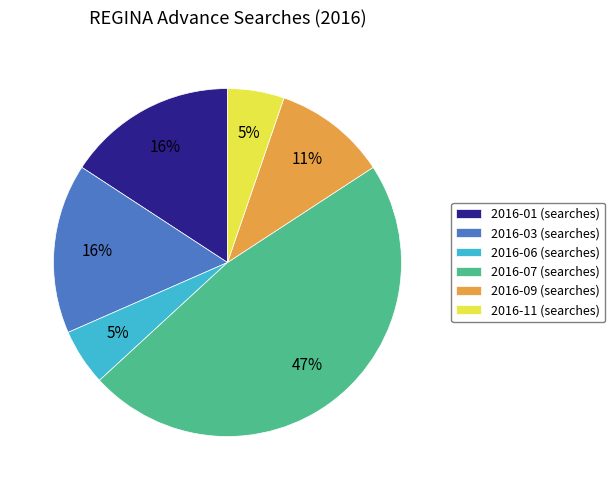

How many segments does this pie chart have?

6